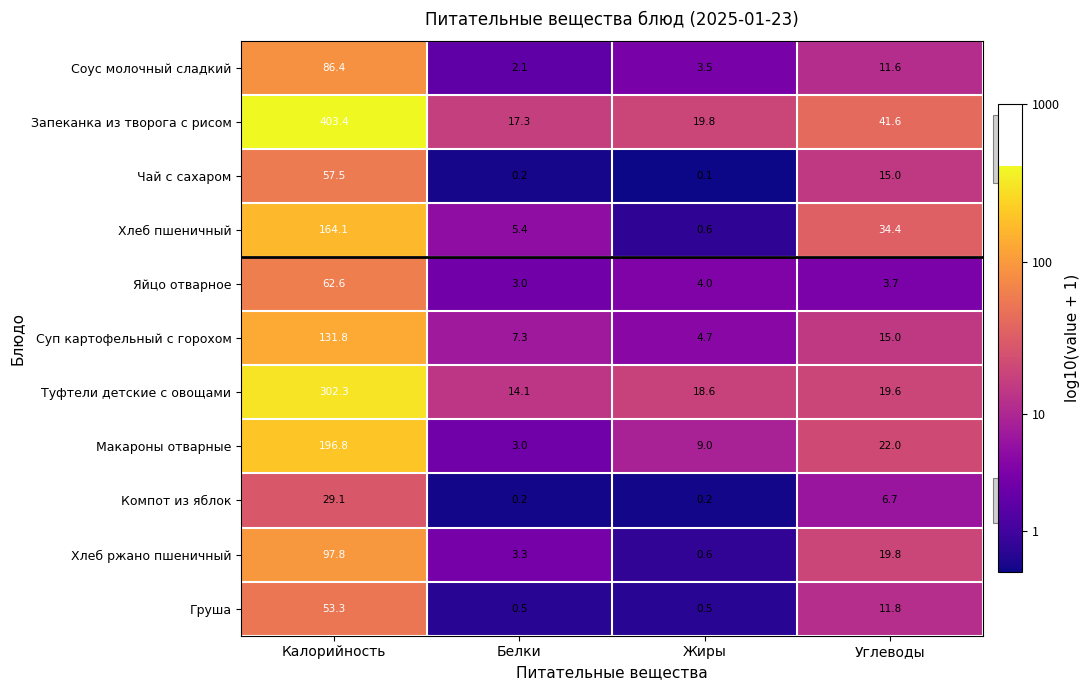

Which series has the largest total across all categories?

Запеканка из творога с рисом